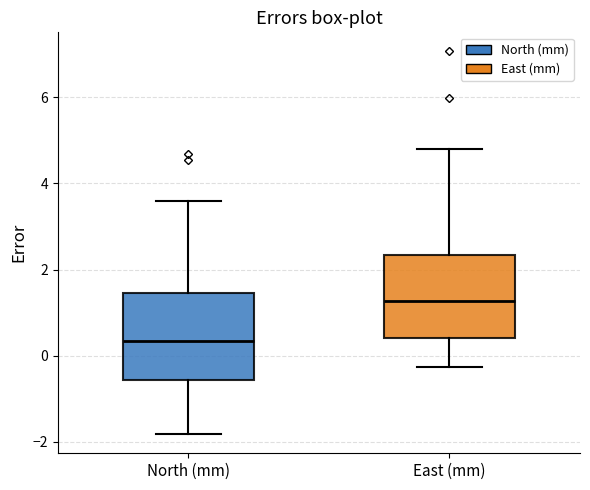

Reading left to right, read every box against the y-axis: the position of its median line, the range the box covers, and the ends of its whiskers. The values are not printed on the chart, so give them approximately, as read against the axis.

North (mm): median 0.4, box -0.6 to 1.4, whiskers -1.8 to 3.6
East (mm): median 1.2, box 0.4 to 2.4, whiskers -0.2 to 4.8